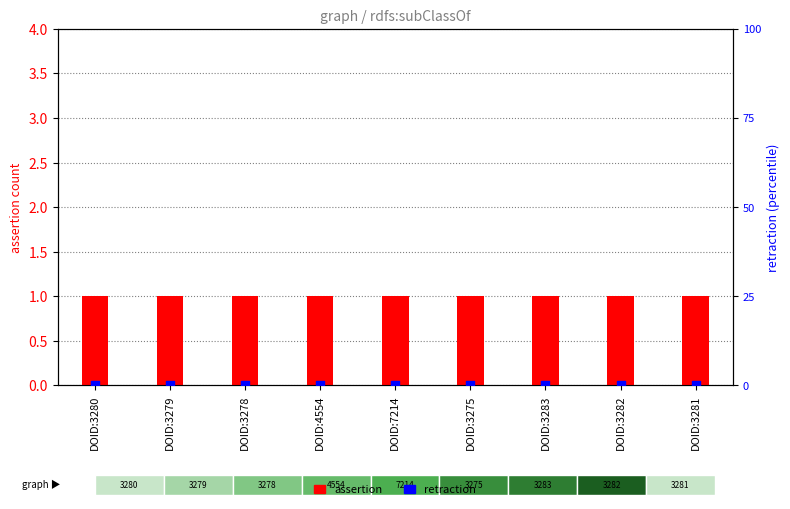

What are all the series names shown in the legend?

assertion, retraction